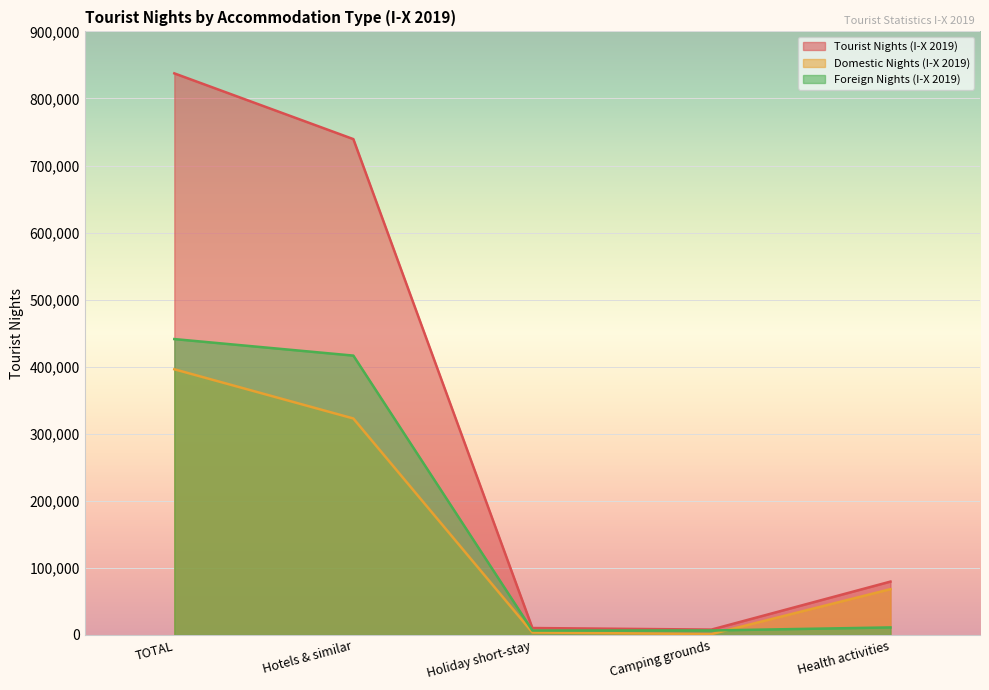

How many values in the Foreign Nights (I-X 2019) series exceed 11285?

2